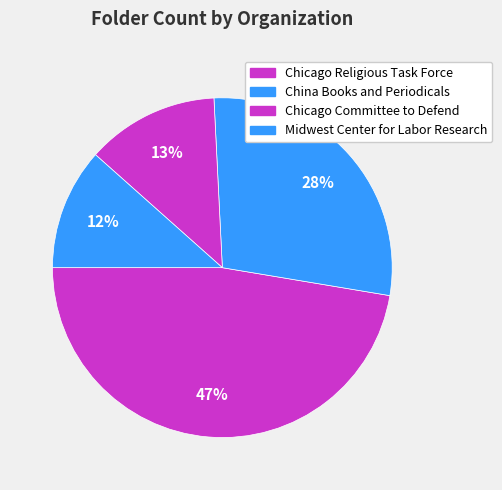

To the nearest percent, what is the average slice percentage?

25%